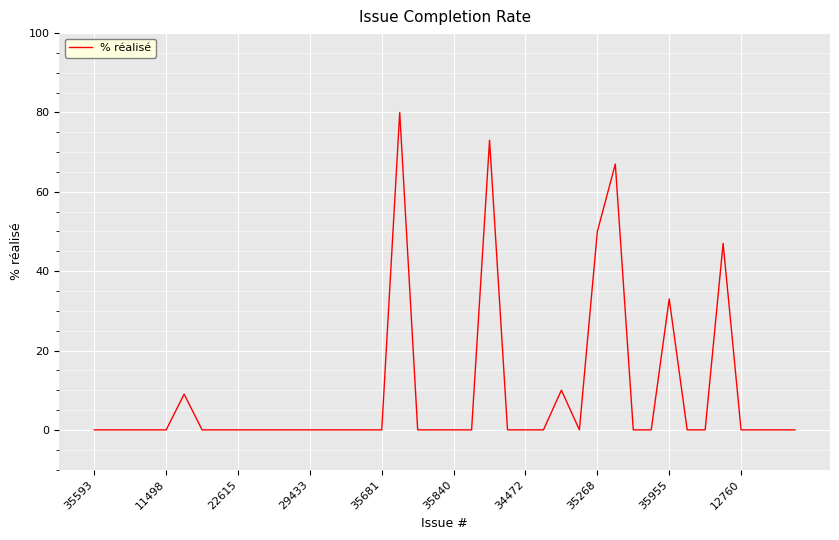

What is the maximum value shown in the chart?

80